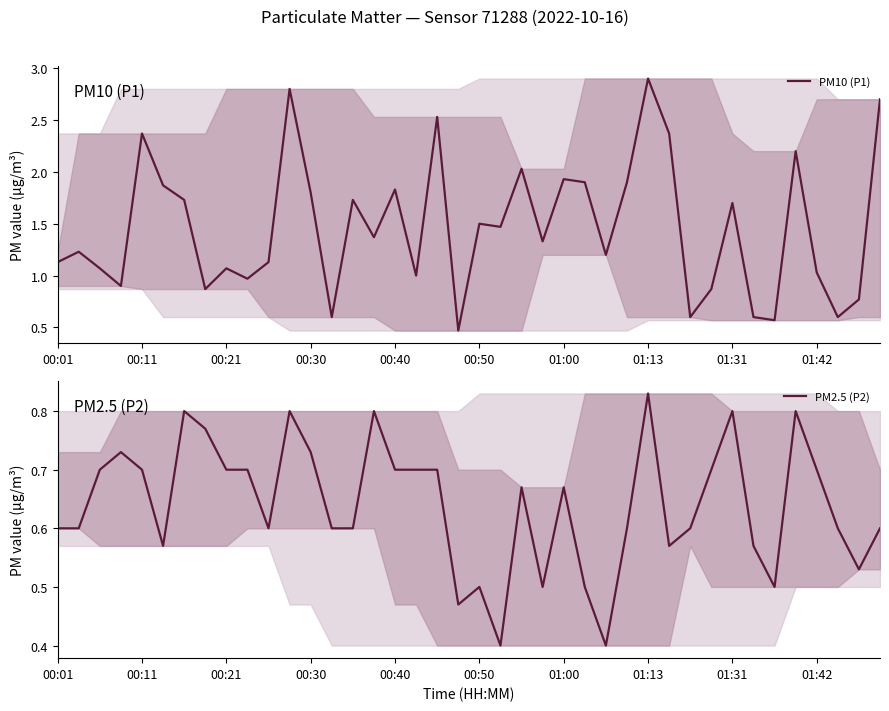

How many data points does each series have?

40